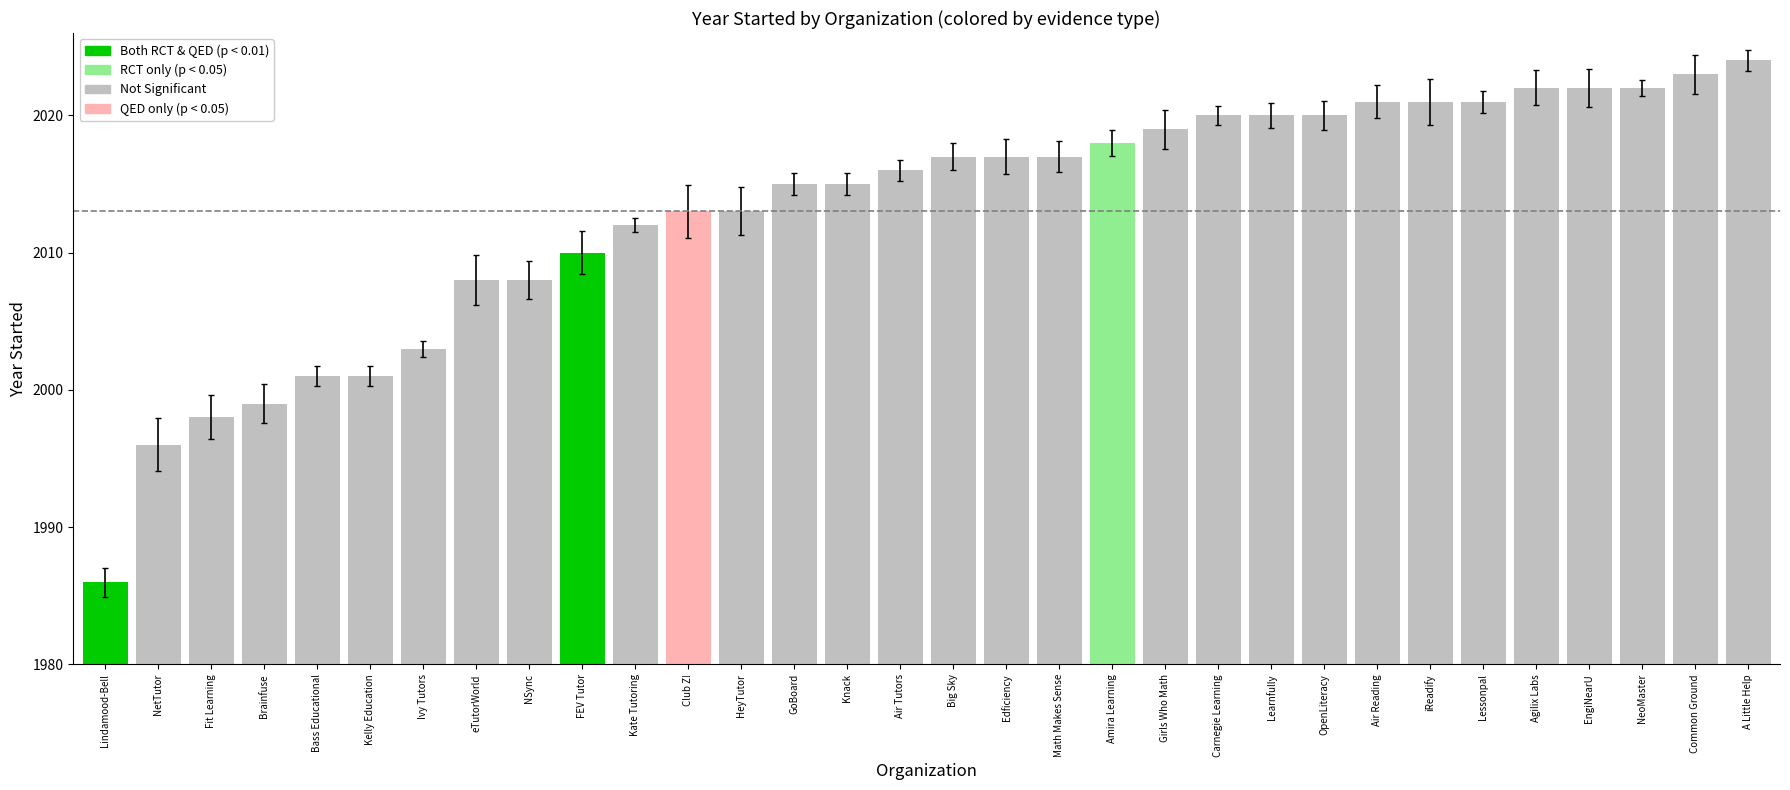

What is the label of the 28th bar from the right?

Bass Educational